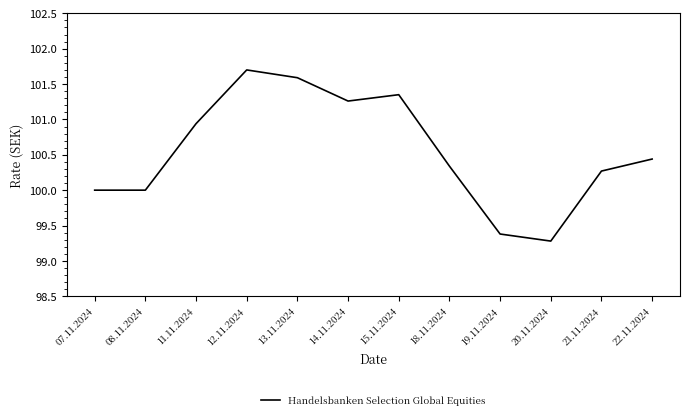

What is the average value?

100.5